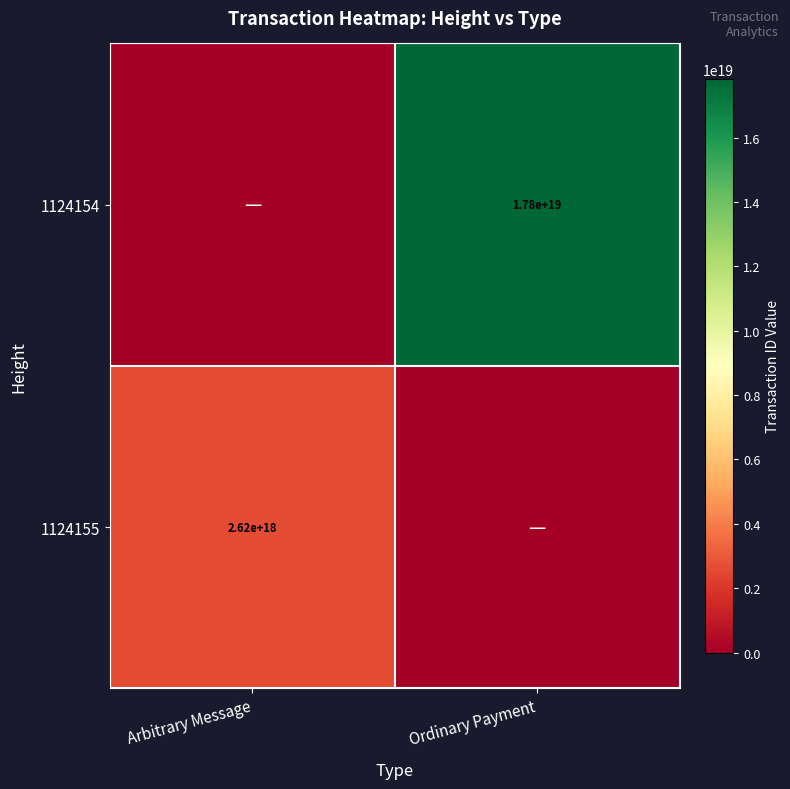

The value of 1124155 at Arbitrary Message is 4579242327406348800. True or false?

False